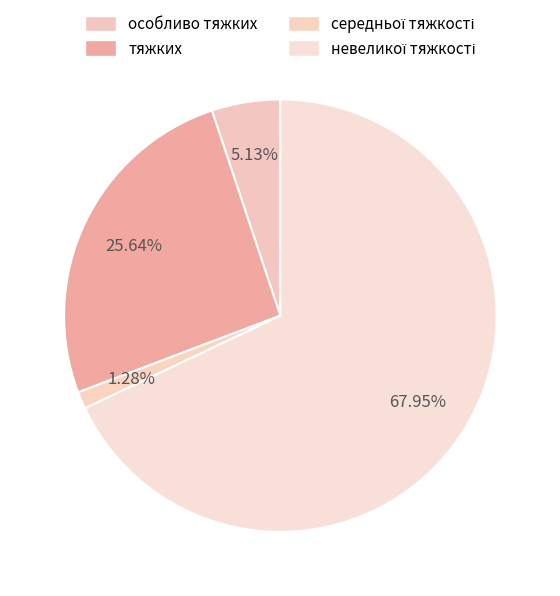

What percentage is the особливо тяжких slice, to the nearest percent?

5%